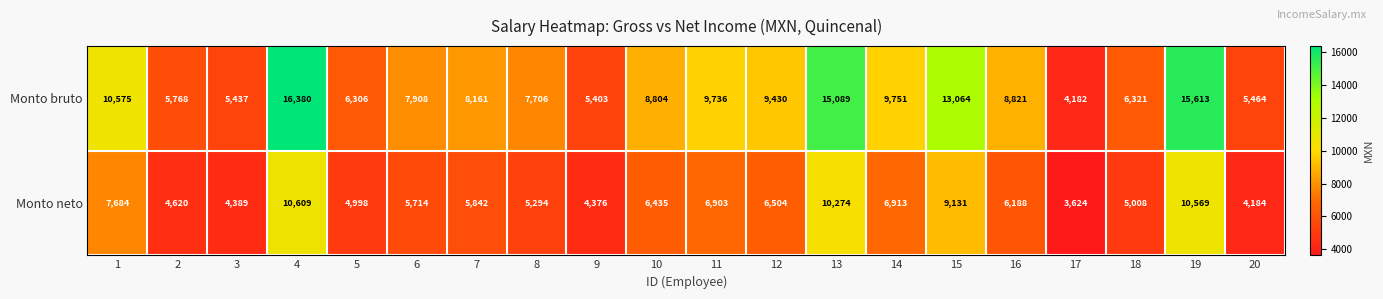

What is the sum of all Monto bruto values?

179919